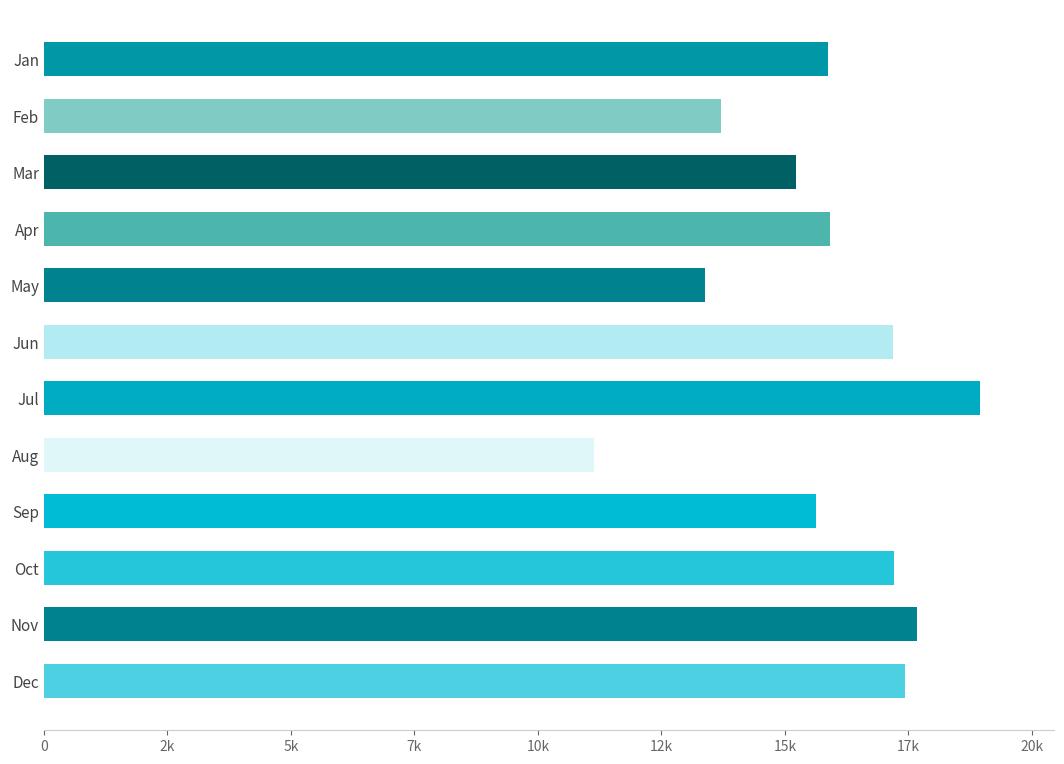

Does the chart contain any negative values?

No